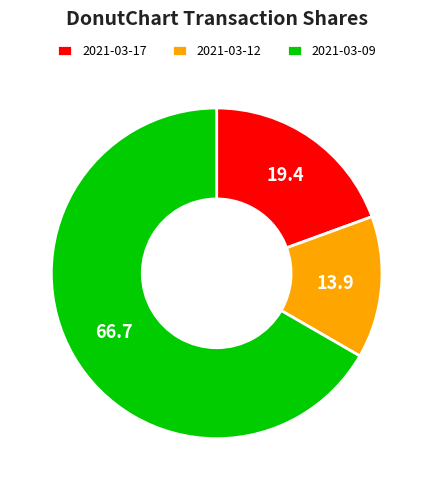

How many slices are in this pie chart?

3